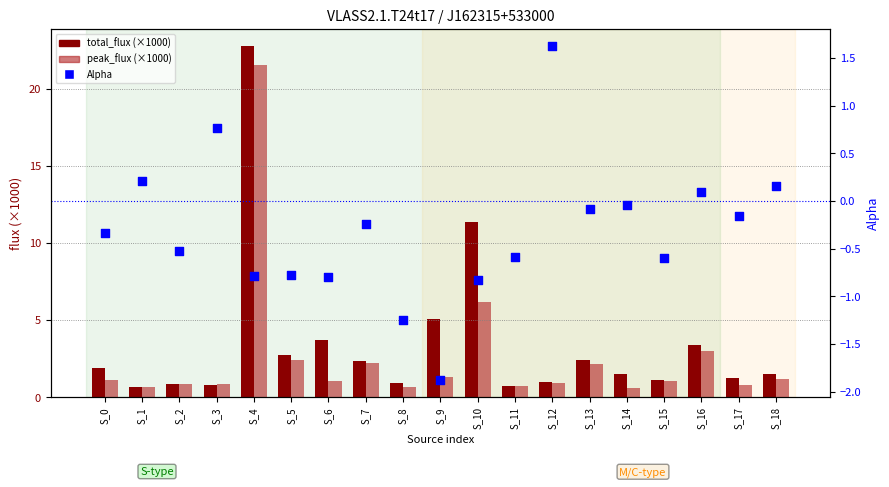

At how many categories does at least one series exceed 3?

5